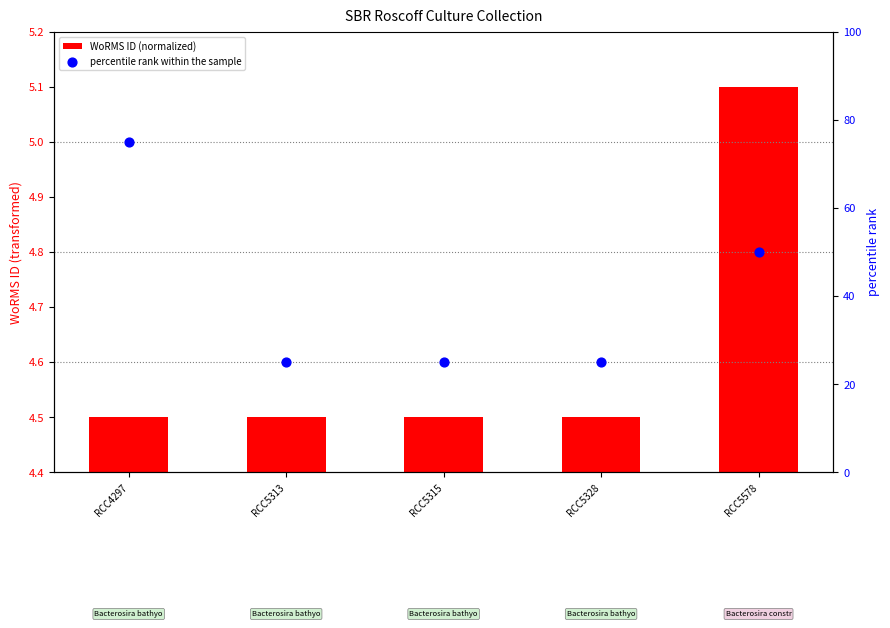

What are all the series names shown in the legend?

WoRMS ID (normalized), percentile rank within the sample